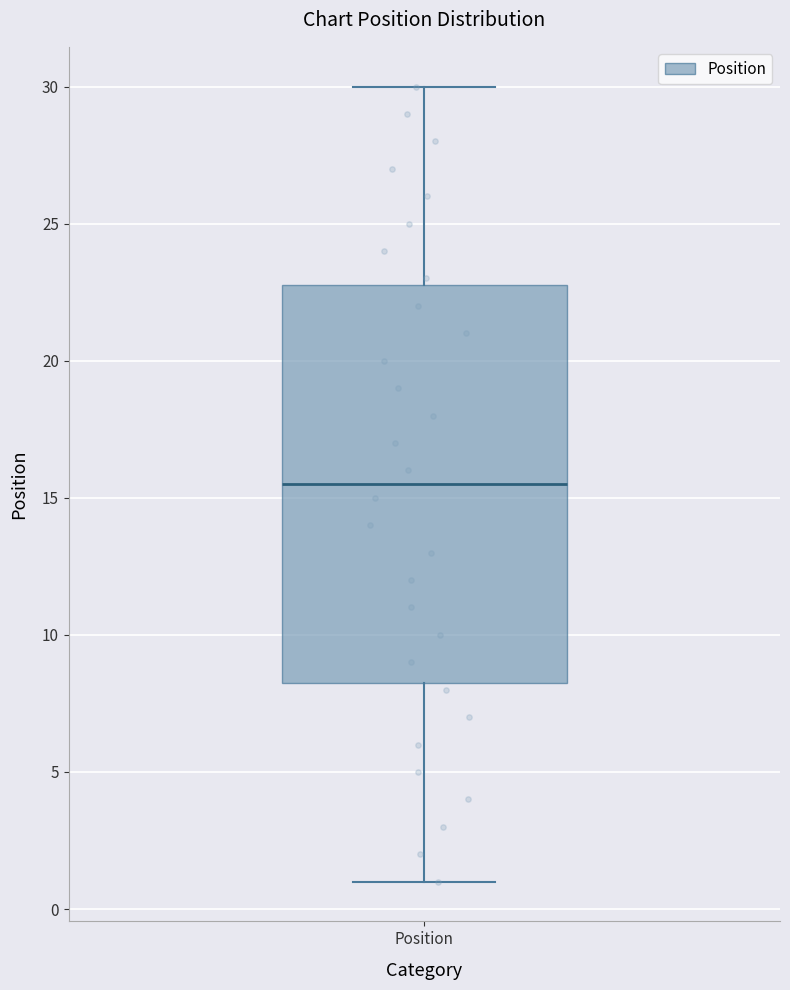

Read this box plot against the y-axis: the position of the median line, the range covered by the box, and the ends of both whiskers. The values are not printed on the chart, so give them approximately, as read against the axis.

median 15.5, box 8.5 to 23.0, whiskers 1.0 to 30.0